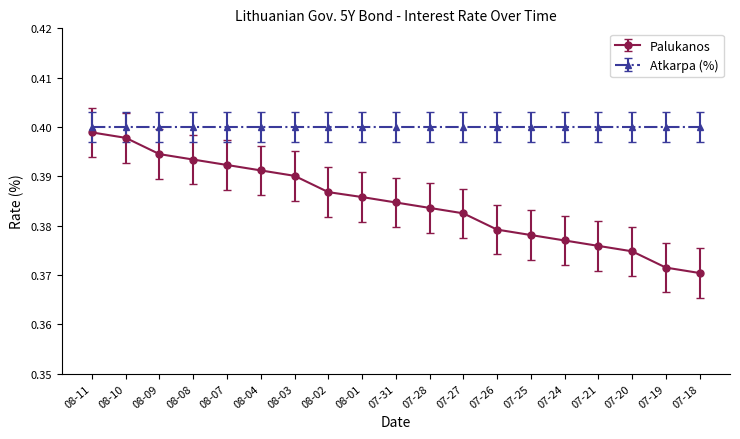

True or false: Atkarpa (%) has a value of 0.2 at 08-10.

False